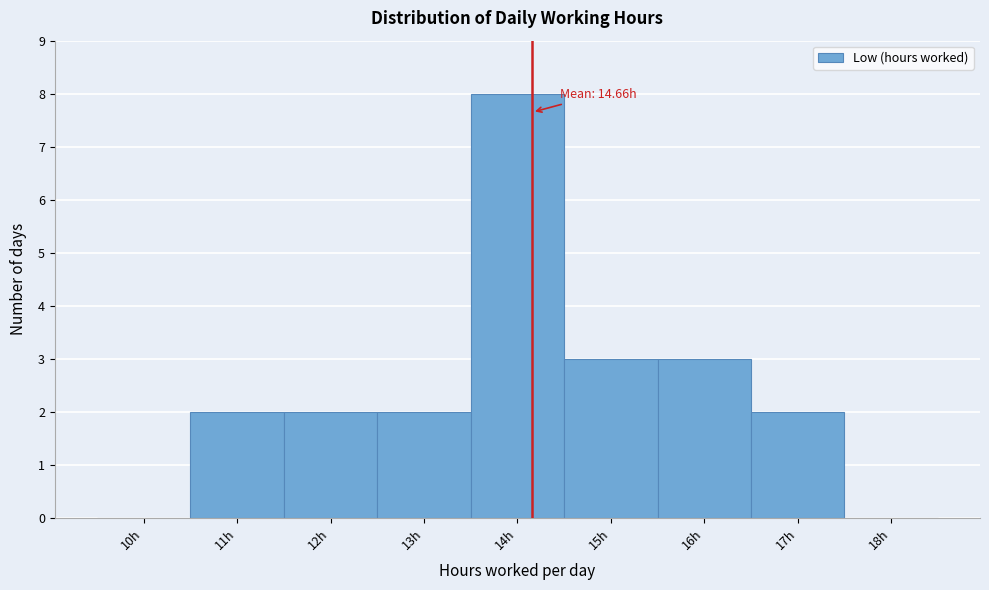

Reading left to right, extract all data points from this chart.

10h=0	11h=2	12h=2	13h=2	14h=8	15h=3	16h=3	17h=2	18h=0